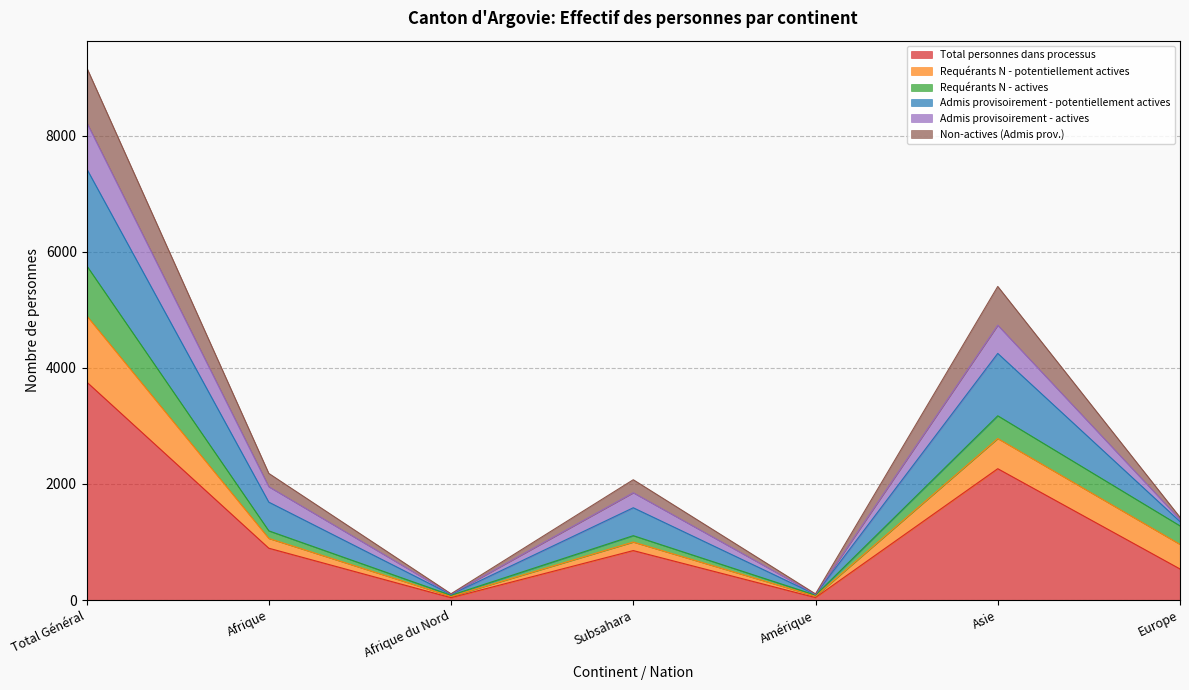

What is the maximum value for Total personnes dans processus?

3760